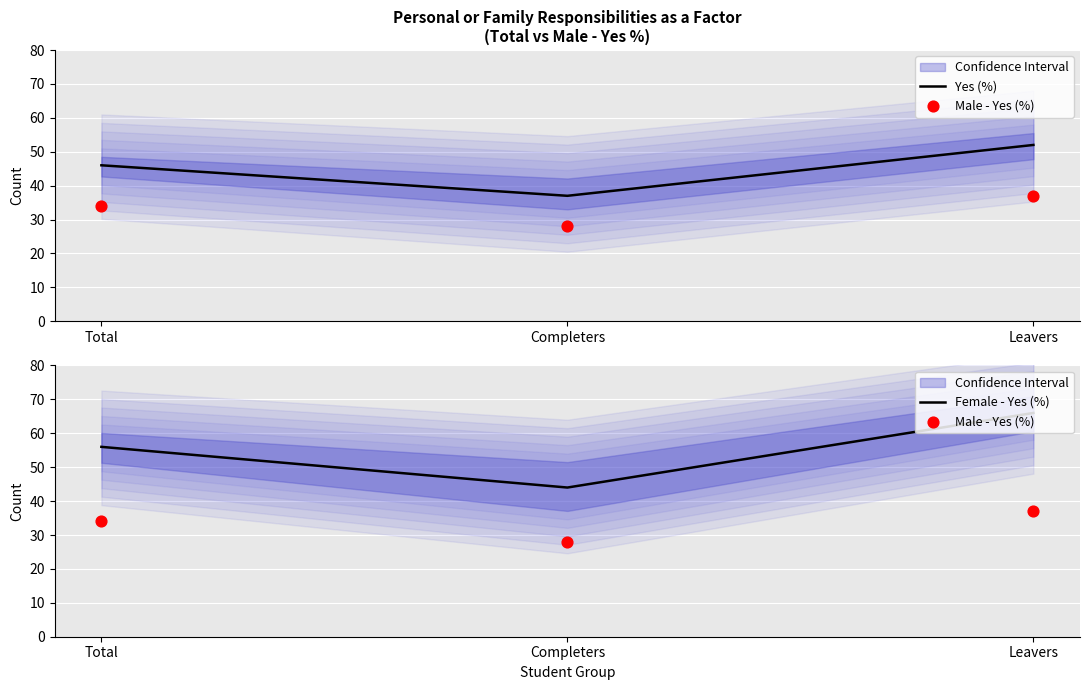

What are all the series names shown in the legend?

Yes (%), Male - Yes (%), Female - Yes (%)